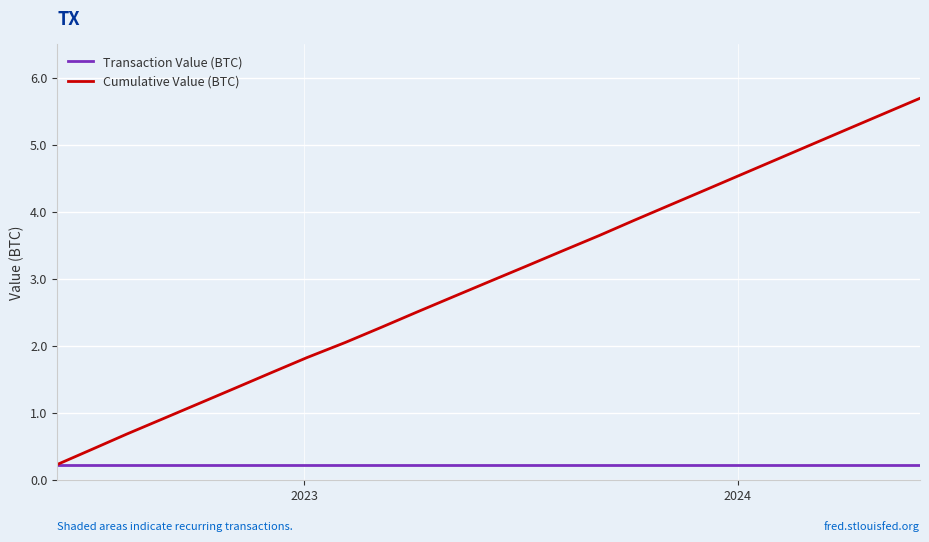

Which series has the largest range (max minus min)?

Cumulative Value (BTC)